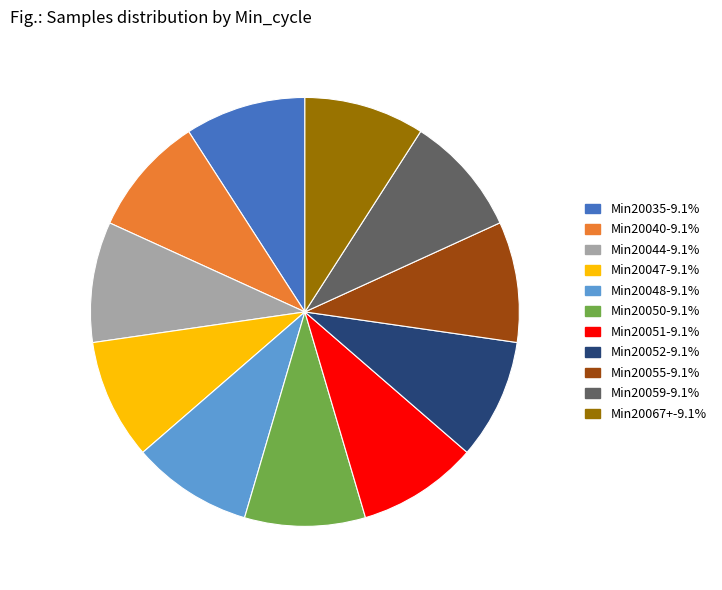

Approximately how many times larger is the value at Min20047-9.1% compared to Min20050-9.1%?

1.0